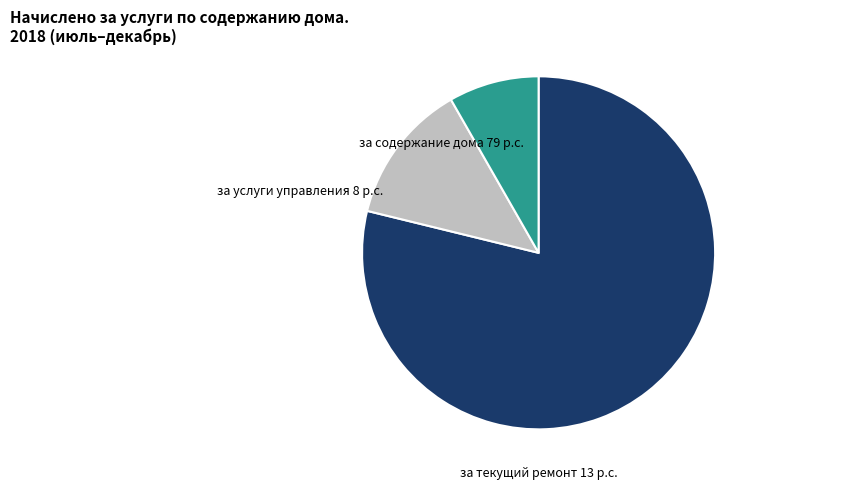

Does any single category account for the majority?

Yes